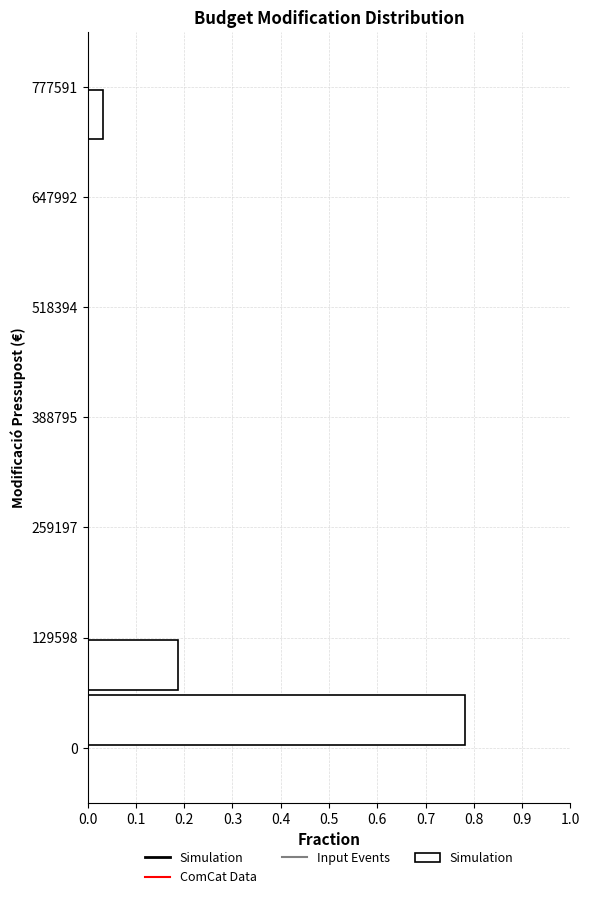

Read against the y-axis, roughly where is the centre of the longest bar?

40000